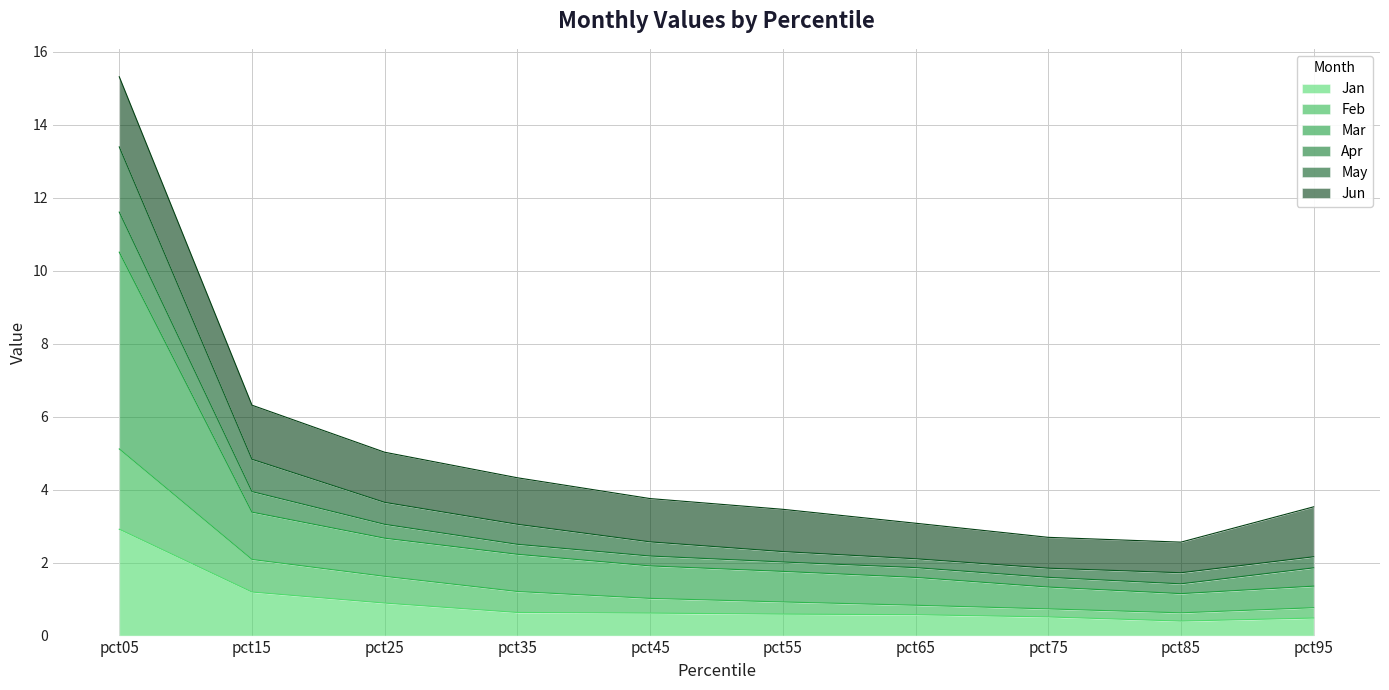

Rank the categories by Jan value from lowest to highest.

pct85, pct95, pct75, pct65, pct55, pct45, pct35, pct25, pct15, pct05